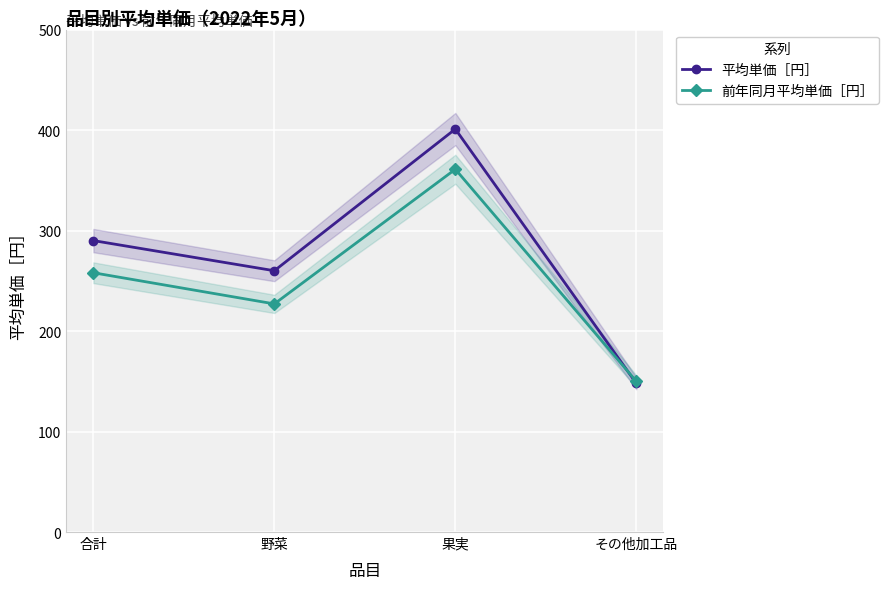

List the series in order of their peak value, highest first.

平均単価［円］, 前年同月平均単価［円］